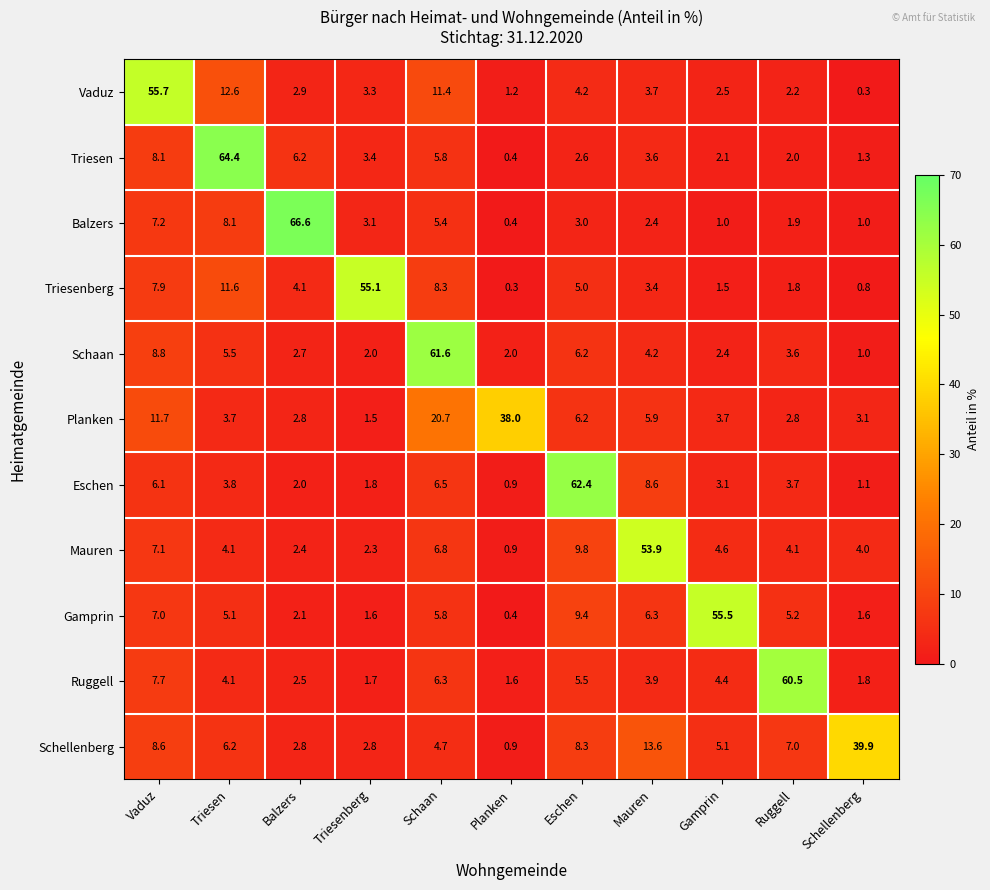

At how many categories does at least one series exceed 30?

11